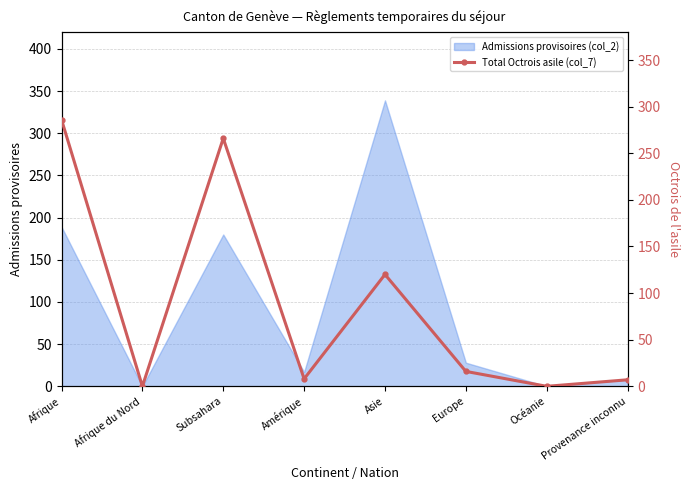

Is it true that Admissions provisoires (col_2) equals 189 at Afrique?

True